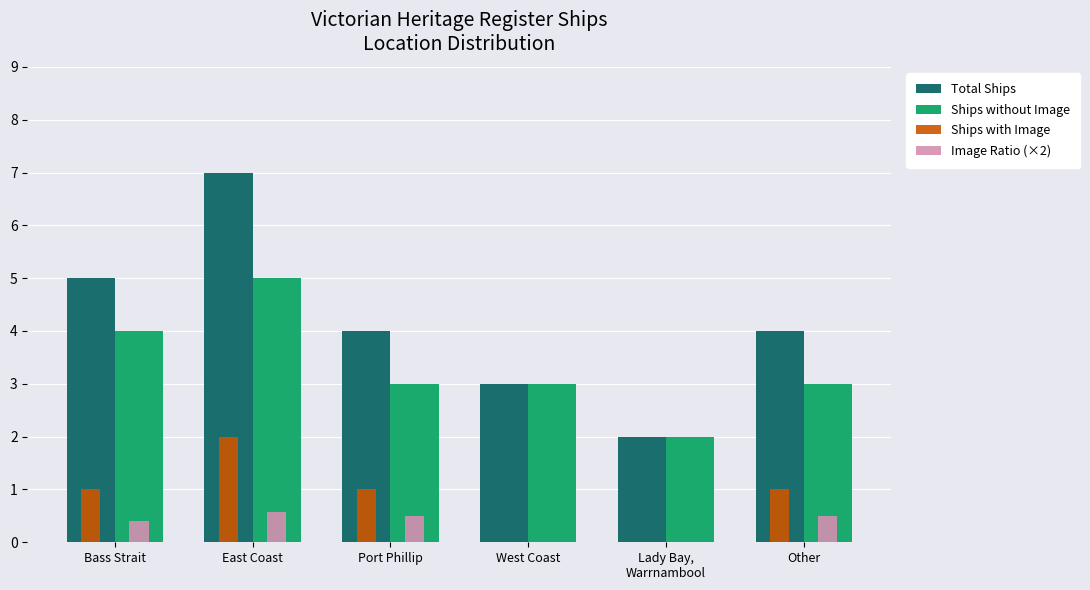

What is the total value across all series at West Coast?

6.0